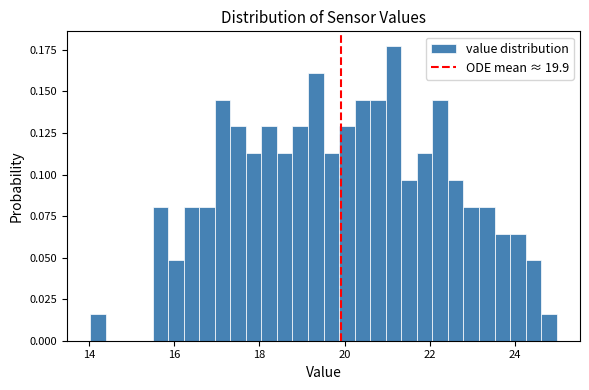

Read against the x-axis, roughly where is the centre of the tallest bar?

21.2